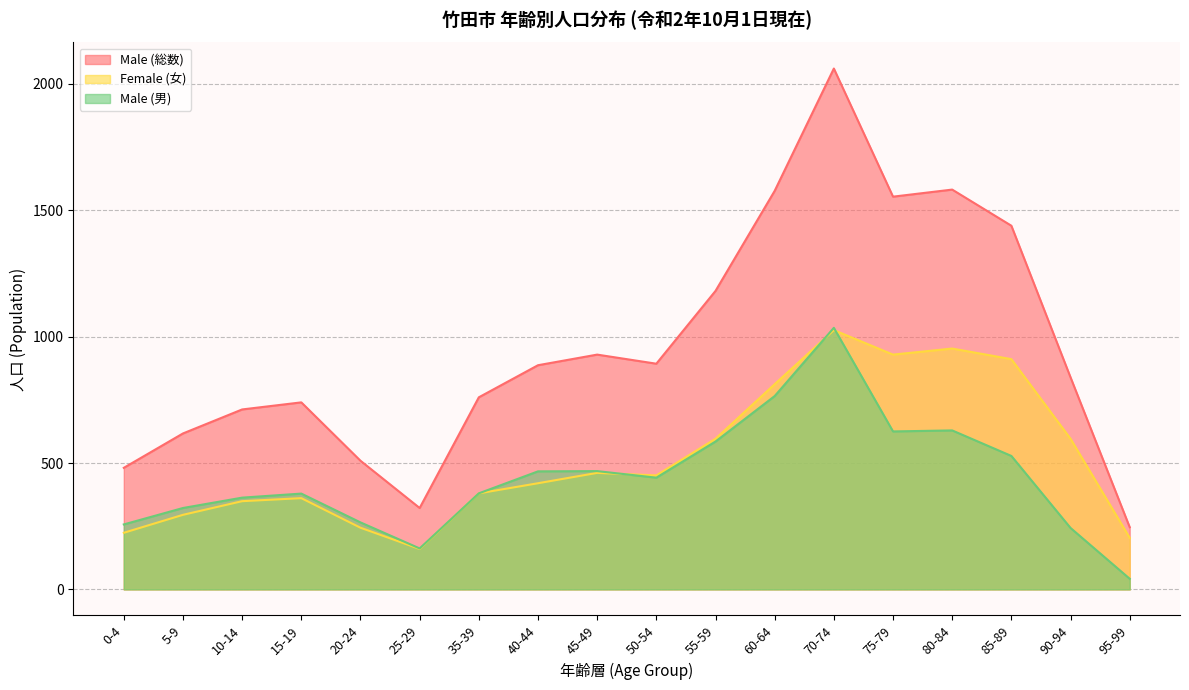

Which series has the largest total across all categories?

Male (総数)